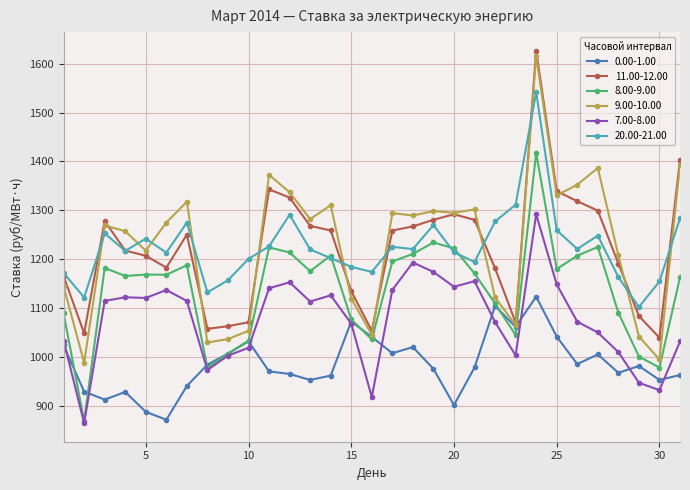

Which series has the widest spread of values?

9.00-10.00